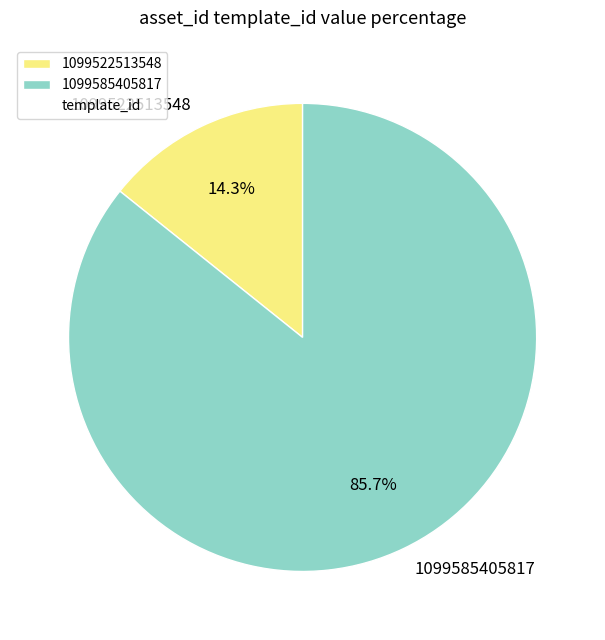

To the nearest percent, what percentage of the pie is 1099585405817?

86%